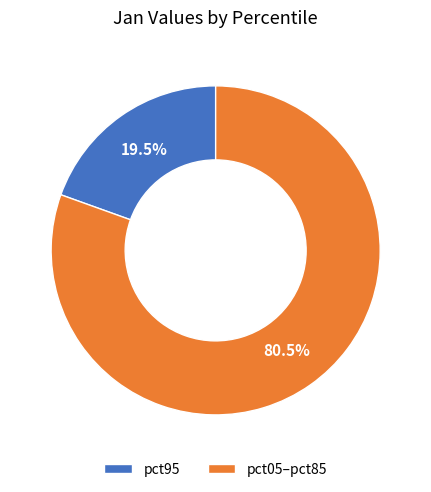

Rank the categories by value from highest to lowest.

pct05–pct85, pct95